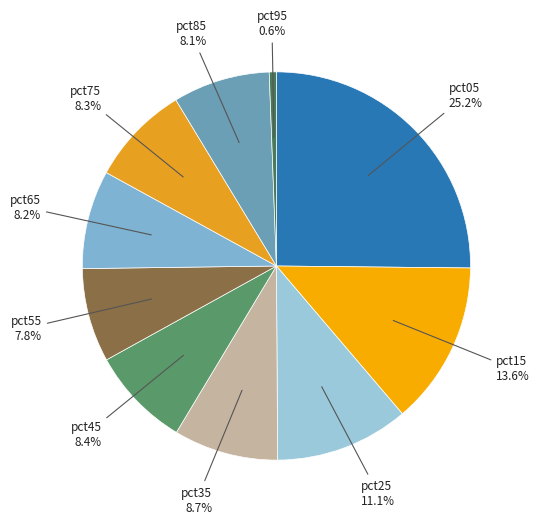

Which slice is the largest?

pct05